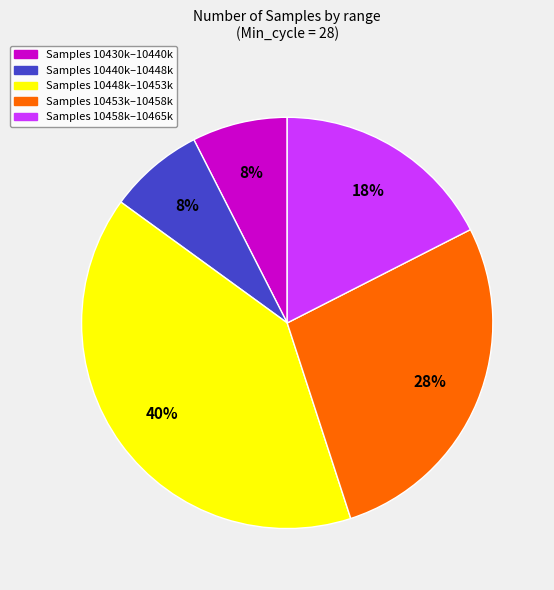

How many segments does this pie chart have?

5